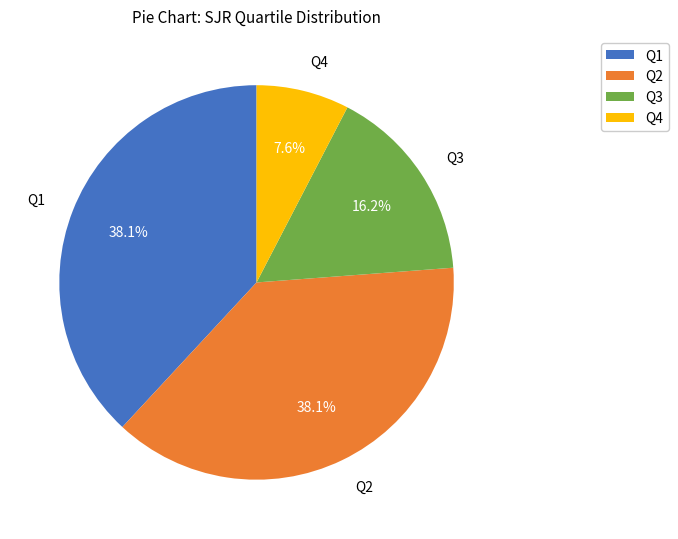

What is the smallest slice in the pie chart?

Q4